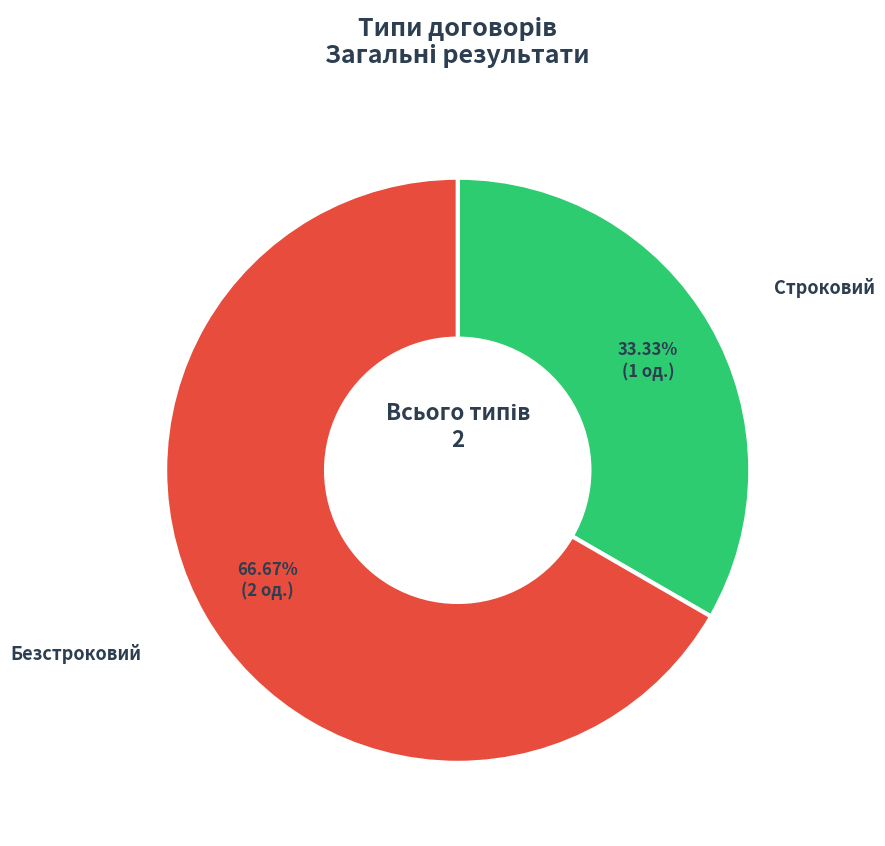

Is there any slice that represents more than half of the pie?

Yes